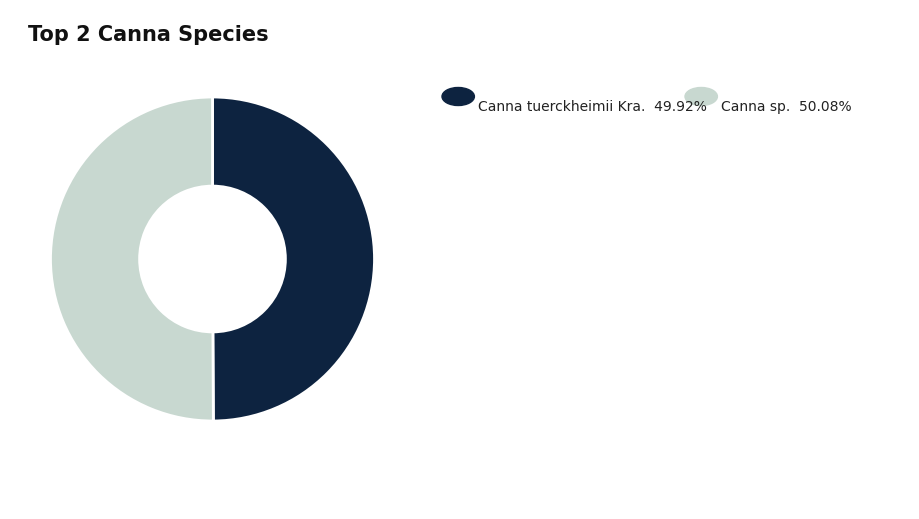

How many slices are in this pie chart?

2